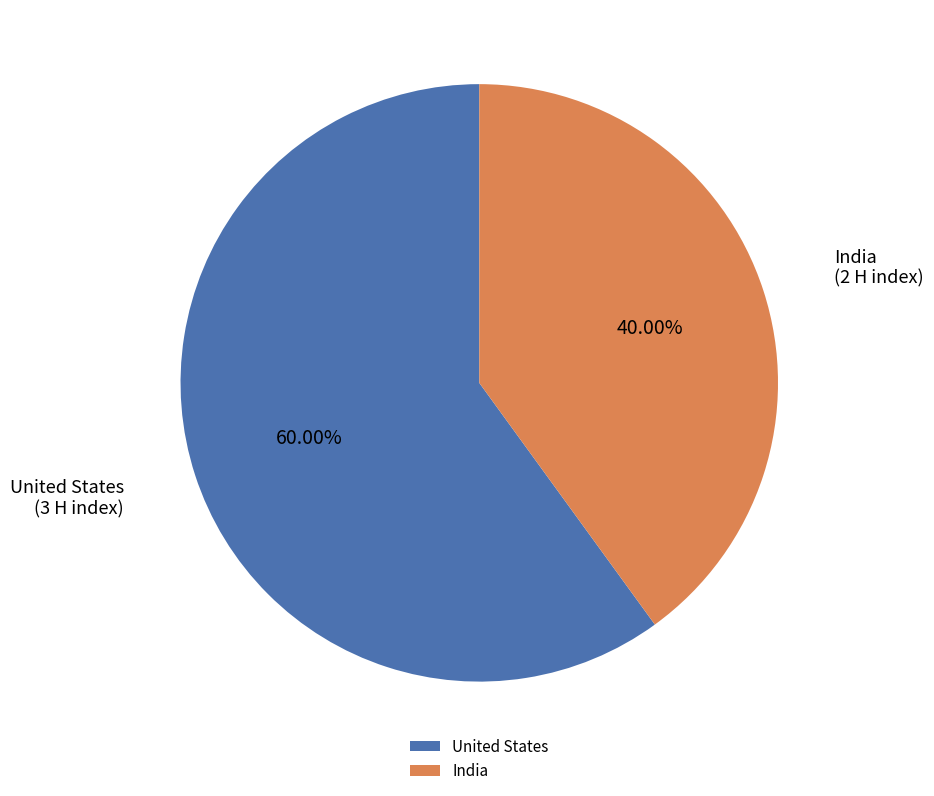

Is United States the majority of the pie?

Yes